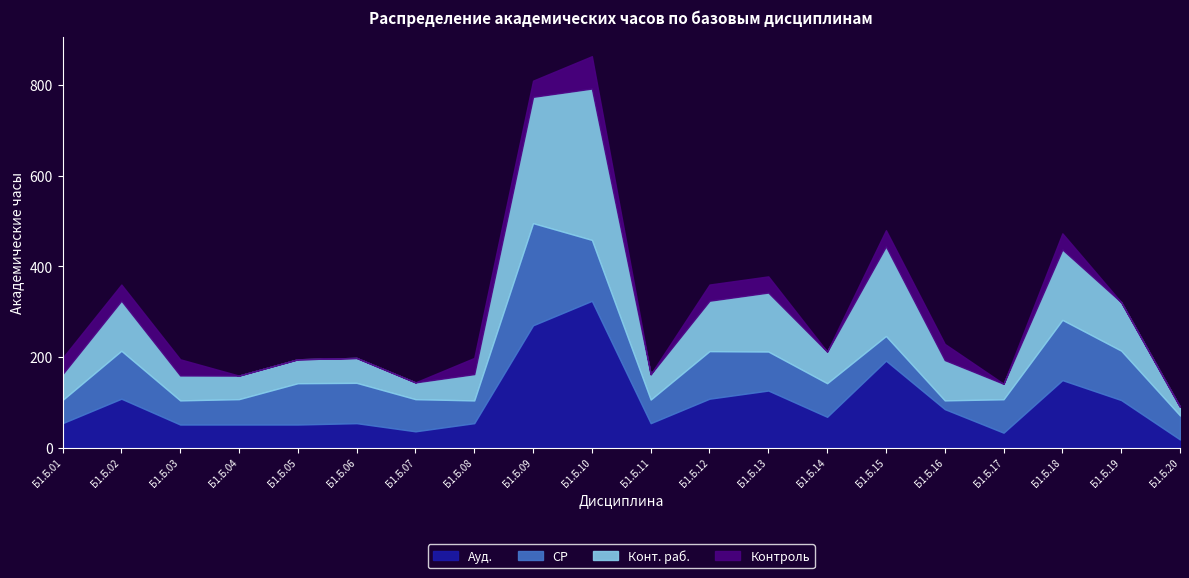

What is the maximum value shown in the chart?

334.1